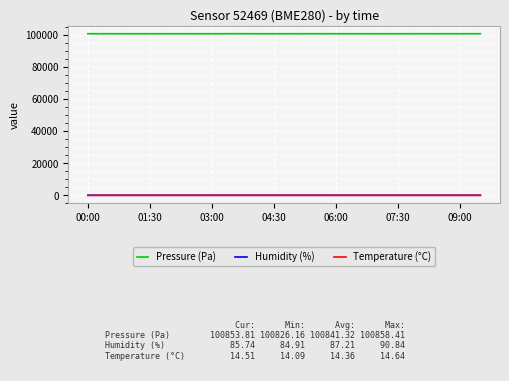

True or false: Humidity (%) and Temperature (°C) cross at least once.

False